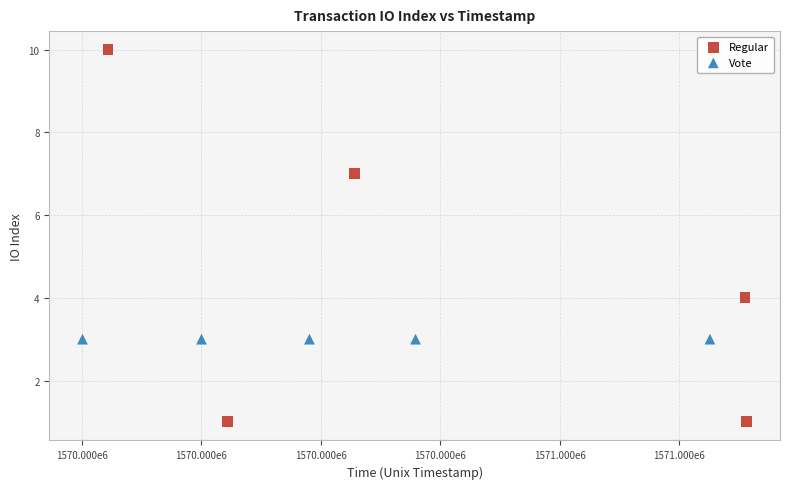

Which series reaches the minimum Y coordinate?

Regular